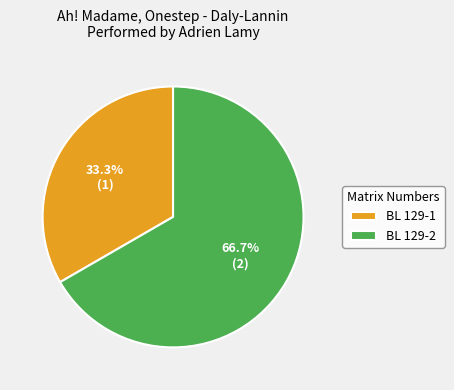

How many segments does this pie chart have?

2